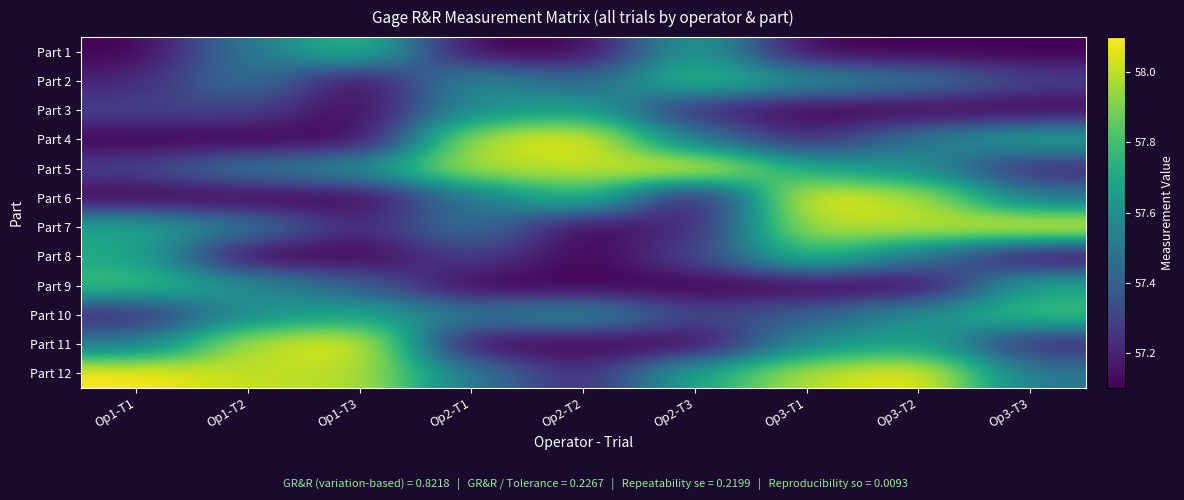

What is the spread (max minus min) of values at Op3-T3?

1.0